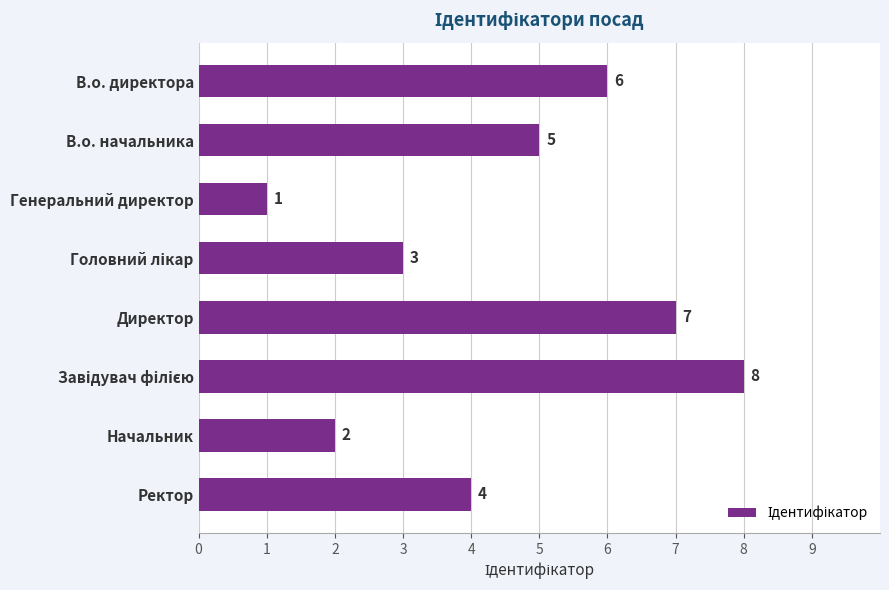

The chart shows a value of 1 at Ректор. True or false?

False